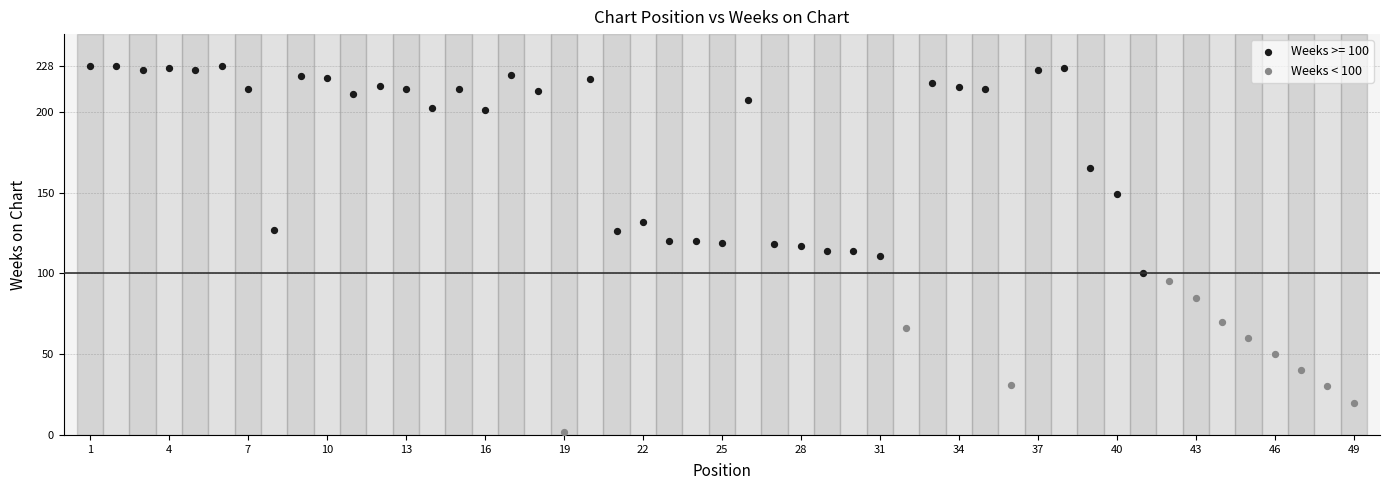

Which series contains the highest Y value?

Weeks >= 100